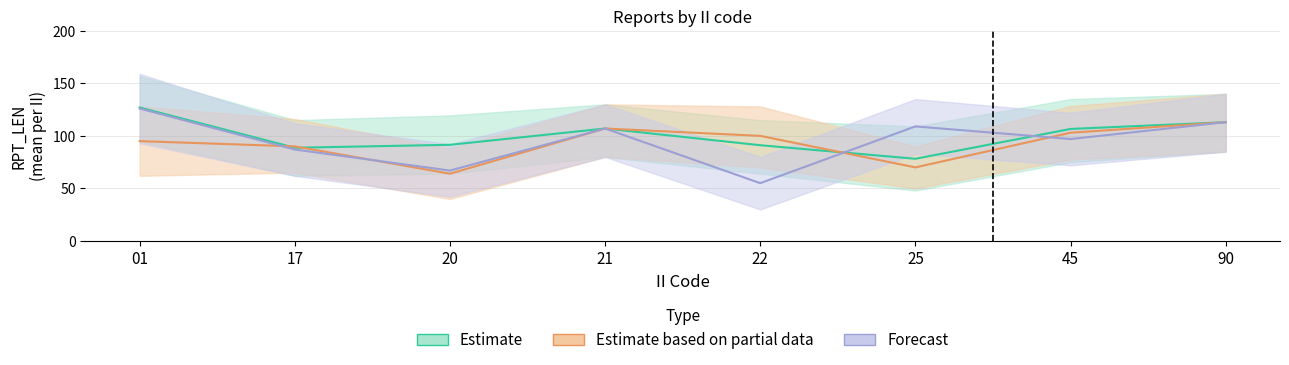

List the series in order of their peak value, lowest first.

Estimate based on partial data, Forecast, Estimate